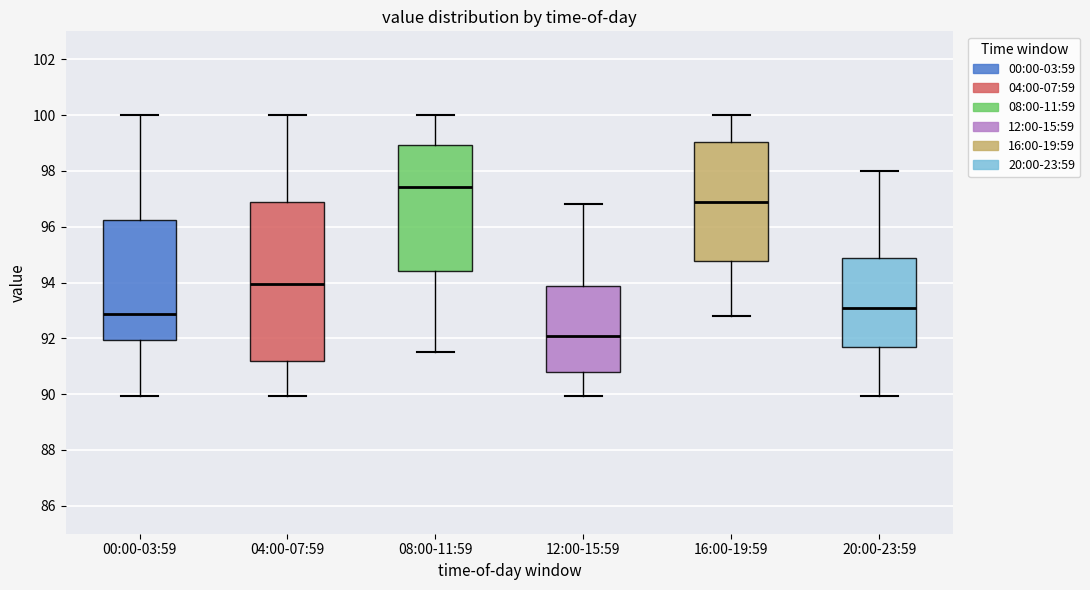

Reading left to right, transcribe this box plot: for each box, give where its median line is, the range the box spans, and where its two whiskers end, as read against the y-axis. The values are not printed on the chart, so give them approximately, as read against the axis.

00:00-03:59: median 92.8, box 92.0 to 96.2, whiskers 90.0 to 100.0
04:00-07:59: median 94.0, box 91.2 to 96.8, whiskers 90.0 to 100.0
08:00-11:59: median 97.4, box 94.4 to 99.0, whiskers 91.6 to 100.0
12:00-15:59: median 92.0, box 90.8 to 93.8, whiskers 90.0 to 96.8
16:00-19:59: median 96.8, box 94.8 to 99.0, whiskers 92.8 to 100.0
20:00-23:59: median 93.0, box 91.6 to 94.8, whiskers 90.0 to 98.0